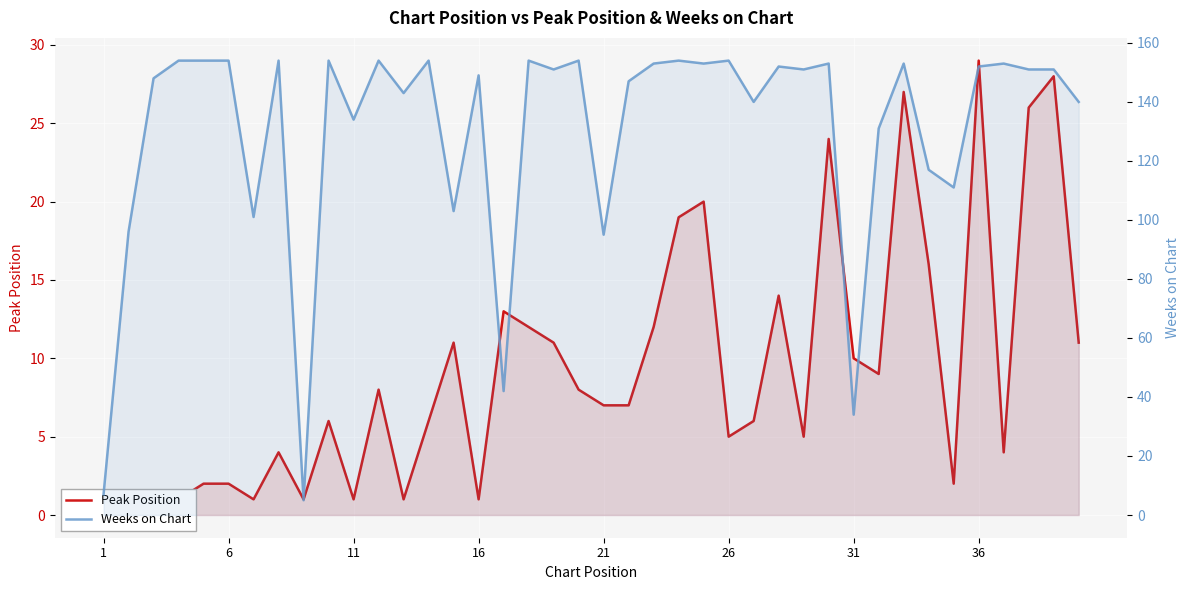

Is it true that Peak Position equals 1 at 16?

False